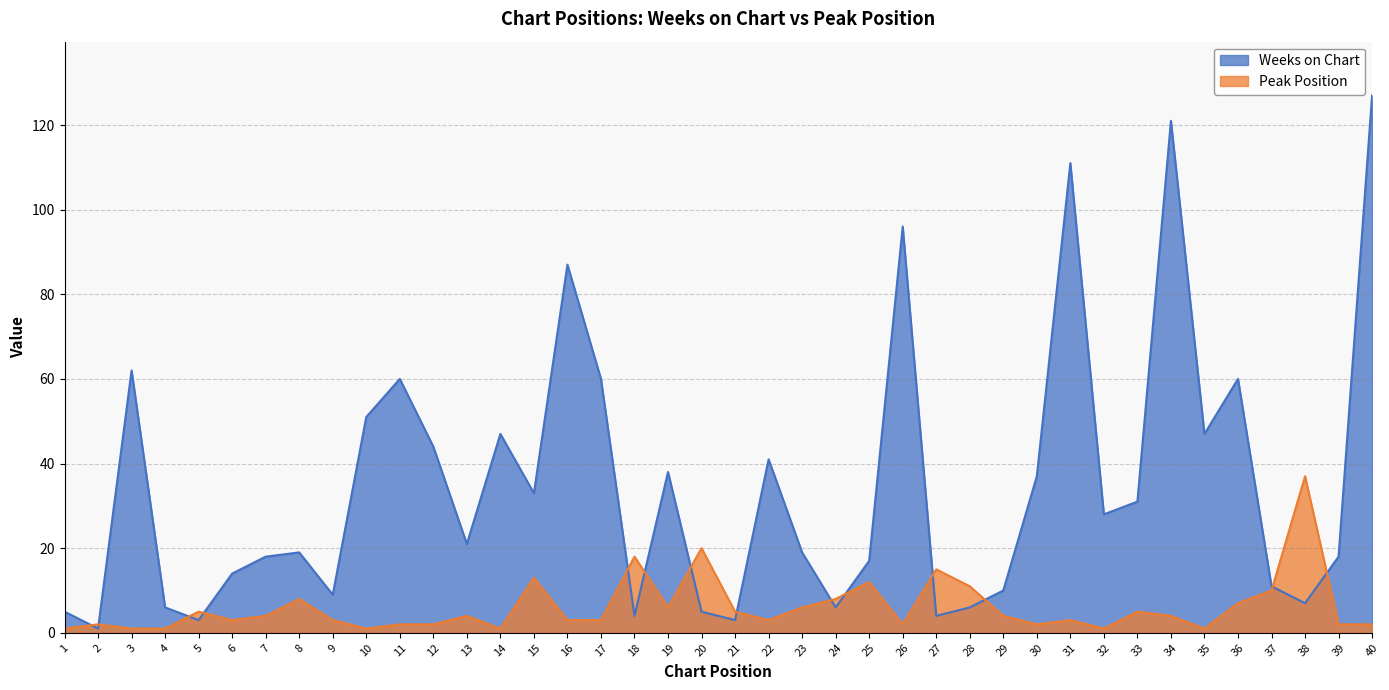

How many data points in Weeks on Chart are less than 21?

20